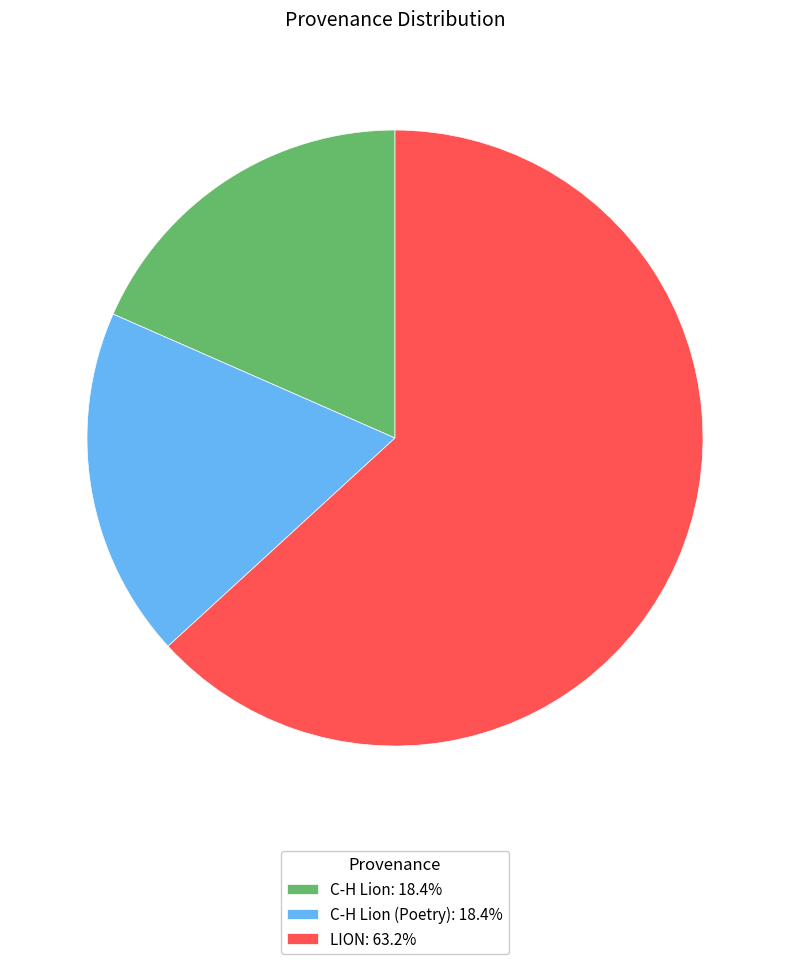

What is the ratio of the value at C-H Lion (Poetry): 18.4% to the value at C-H Lion: 18.4%?

1.0